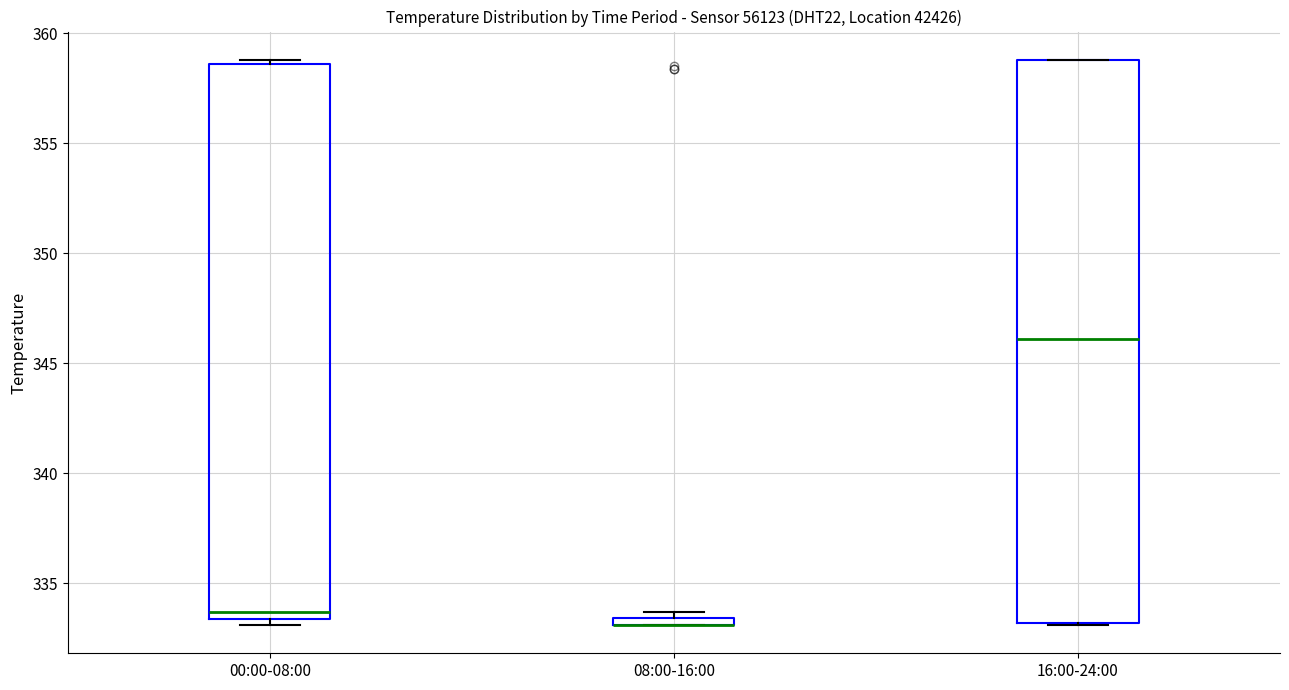

Where is the upper edge of the box for 16:00-24:00 on the y-axis? The values are not printed on the chart, so give them approximately, as read against the axis.

359.0